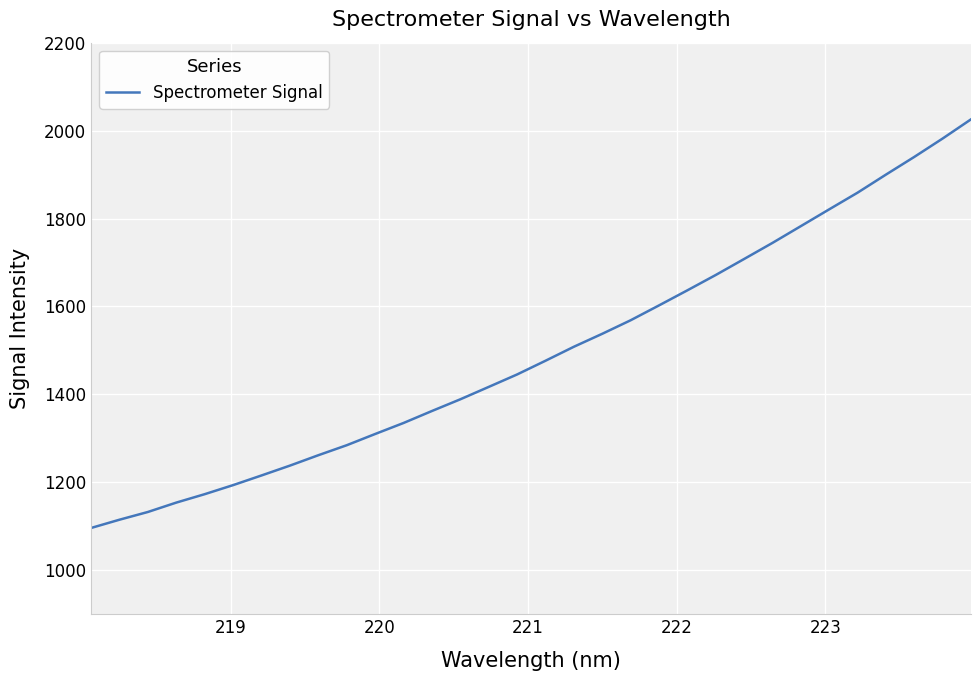

What is the difference between the maximum and minimum values?

929.5